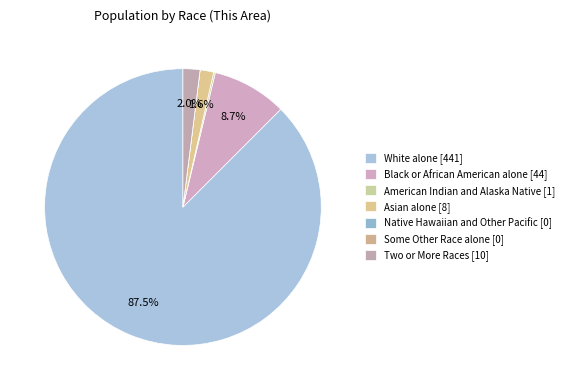

Do Native Hawaiian and Other Pacific and Black or African American alone together represent more than half of the pie?

No